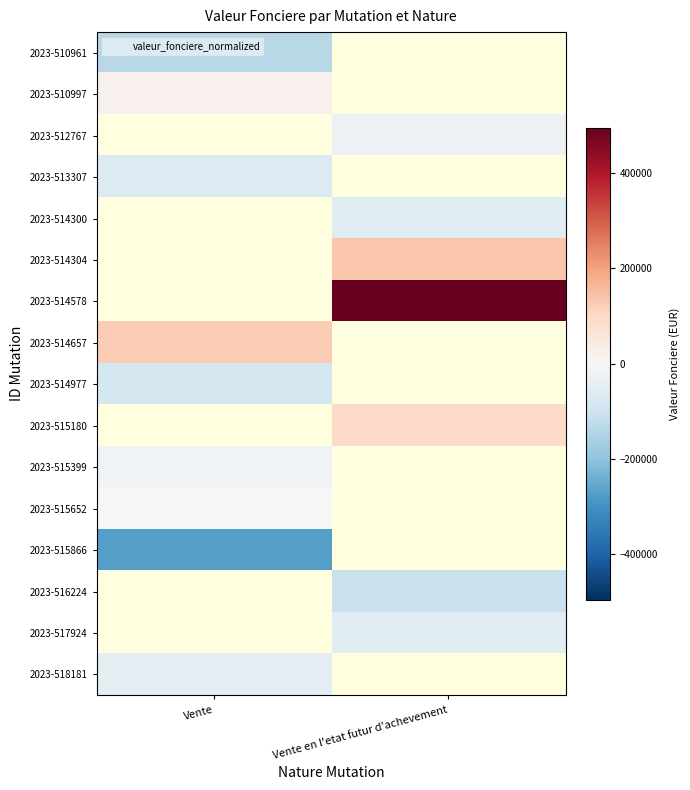

At which label is 2023-510961 closest to -136733?

Vente